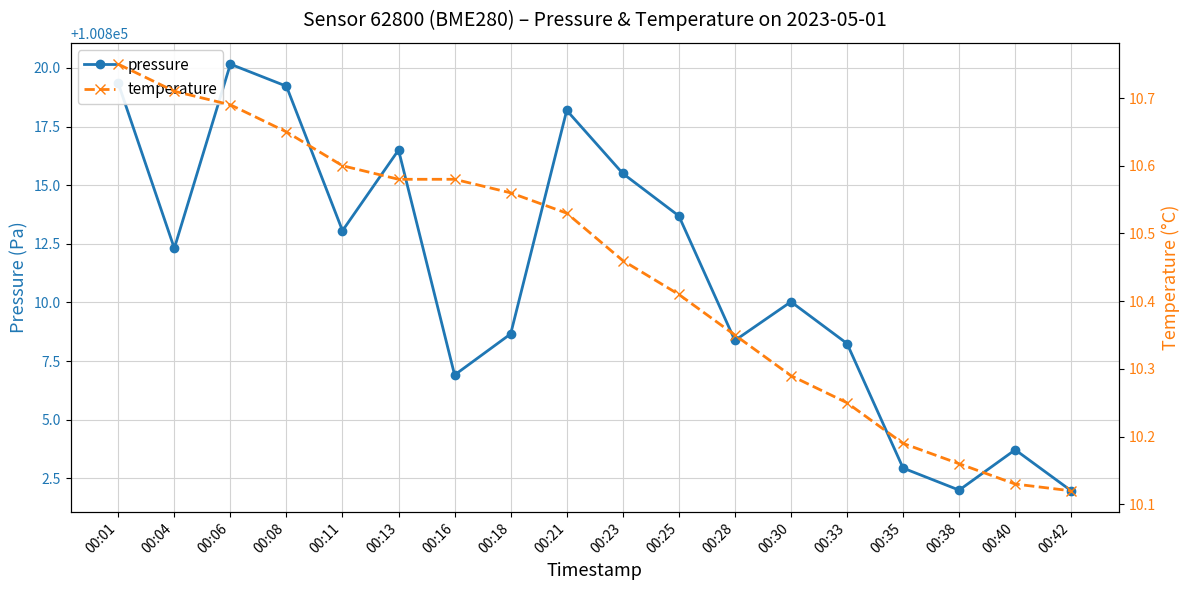

At how many categories does at least one series exceed 56340?

18